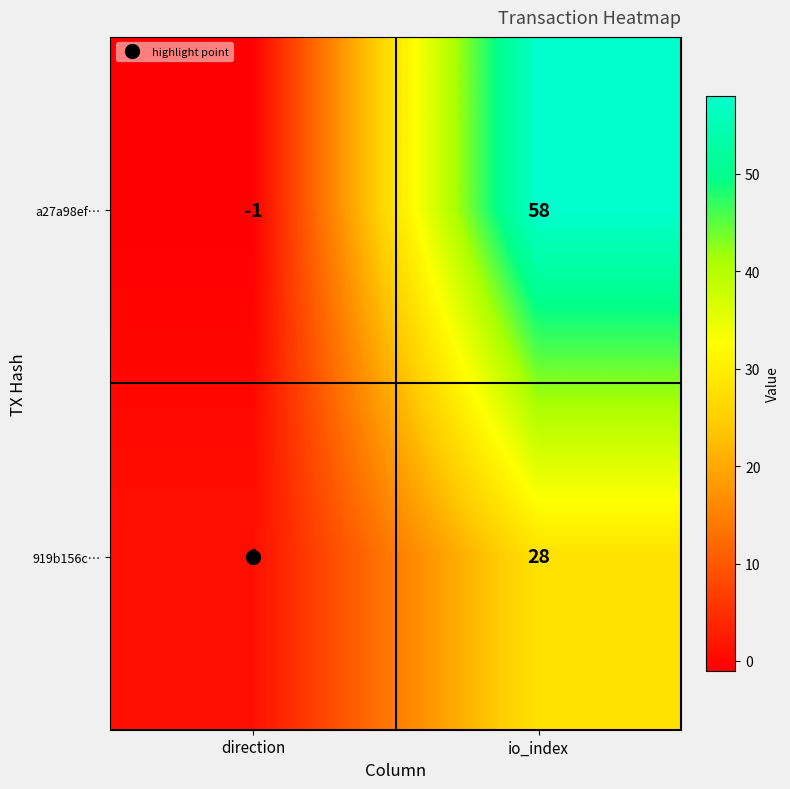

What is the difference between the 919b156c… values at io_index and direction?

27